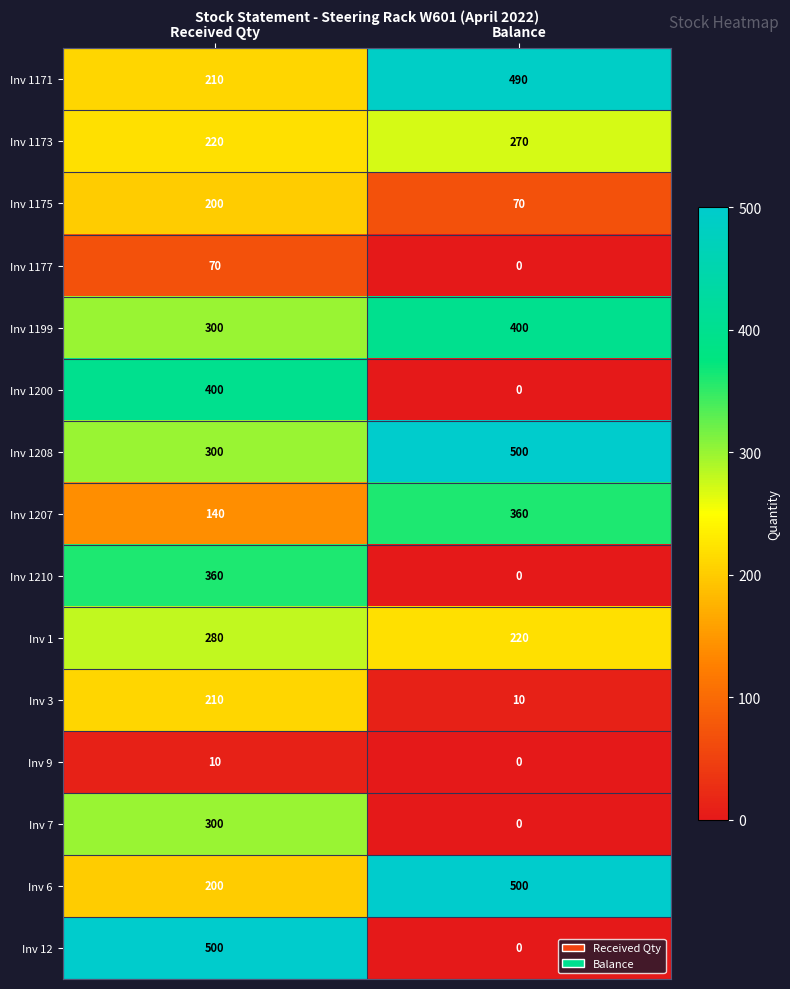

Reading left to right, what are all the values shown in this chart?

Inv 1171: Received Qty=210	Balance=490
Inv 1173: Received Qty=220	Balance=270
Inv 1175: Received Qty=200	Balance=70
Inv 1177: Received Qty=70	Balance=0
Inv 1199: Received Qty=300	Balance=400
Inv 1200: Received Qty=400	Balance=0
Inv 1208: Received Qty=300	Balance=500
Inv 1207: Received Qty=140	Balance=360
Inv 1210: Received Qty=360	Balance=0
Inv 1: Received Qty=280	Balance=220
Inv 3: Received Qty=210	Balance=10
Inv 9: Received Qty=10	Balance=0
Inv 7: Received Qty=300	Balance=0
Inv 6: Received Qty=200	Balance=500
Inv 12: Received Qty=500	Balance=0